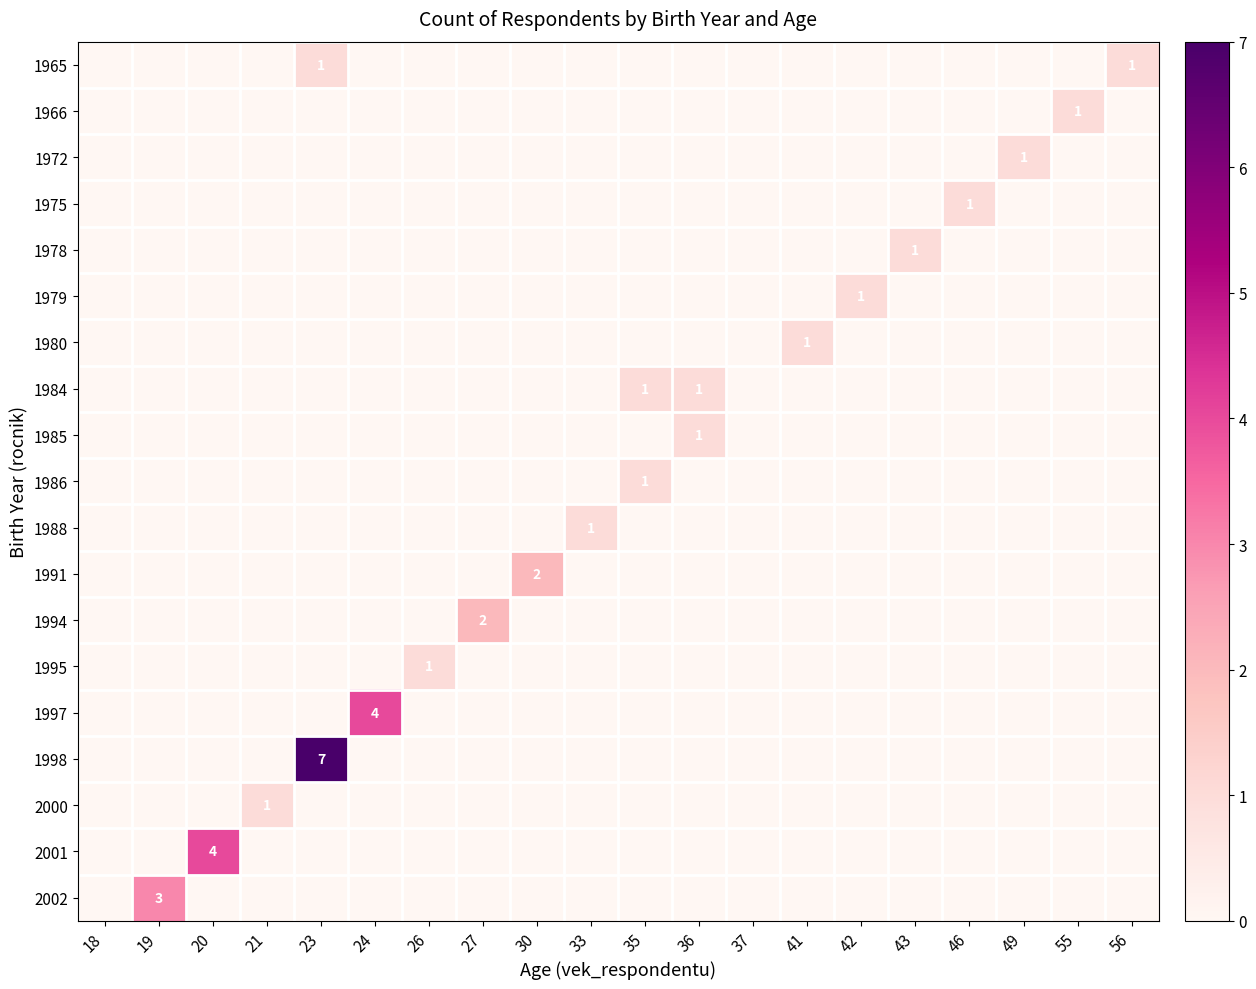

The 1980 series shows 1 at 41. True or false?

True